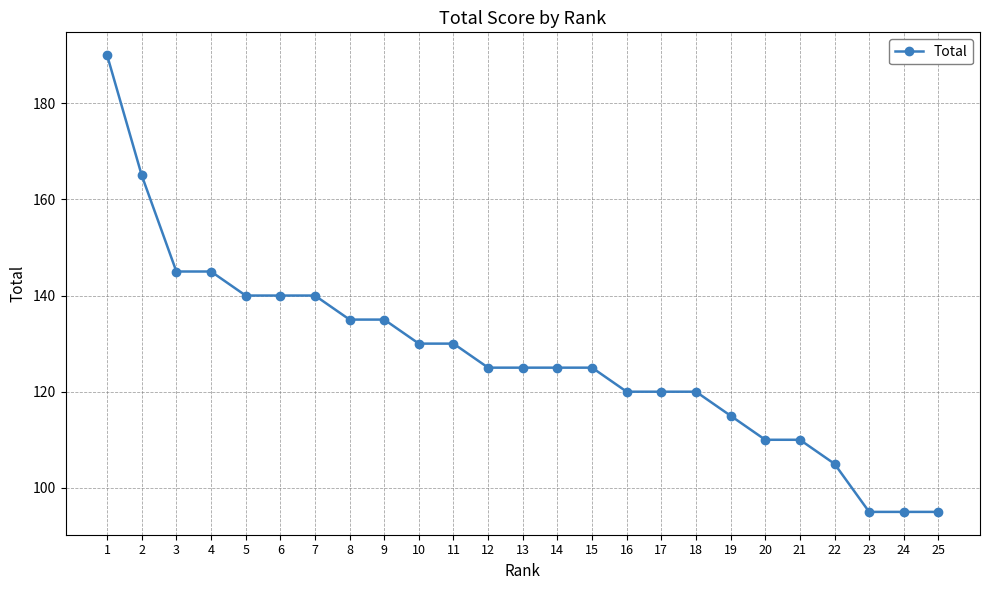

What is the value of the 11th point from the left?

130